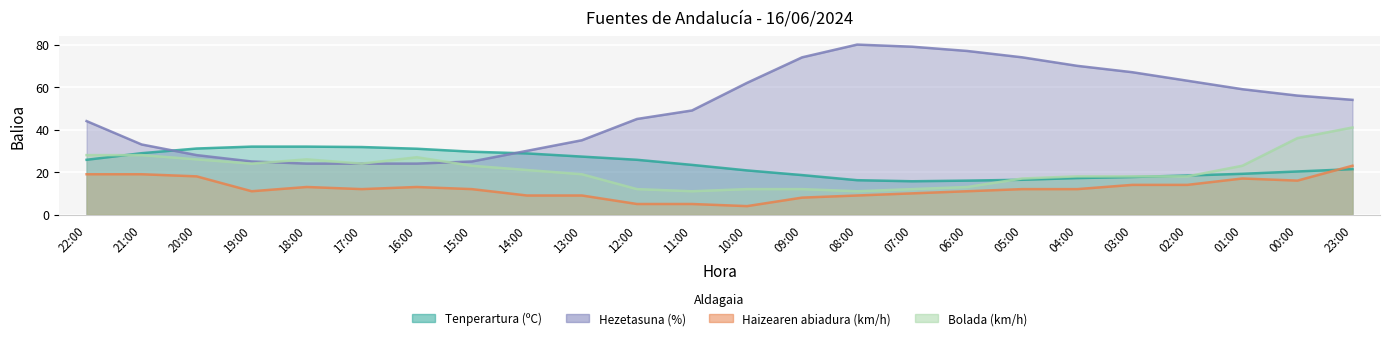

Where is the first local minimum for Haizearen abiadura (km/h)?

19:00